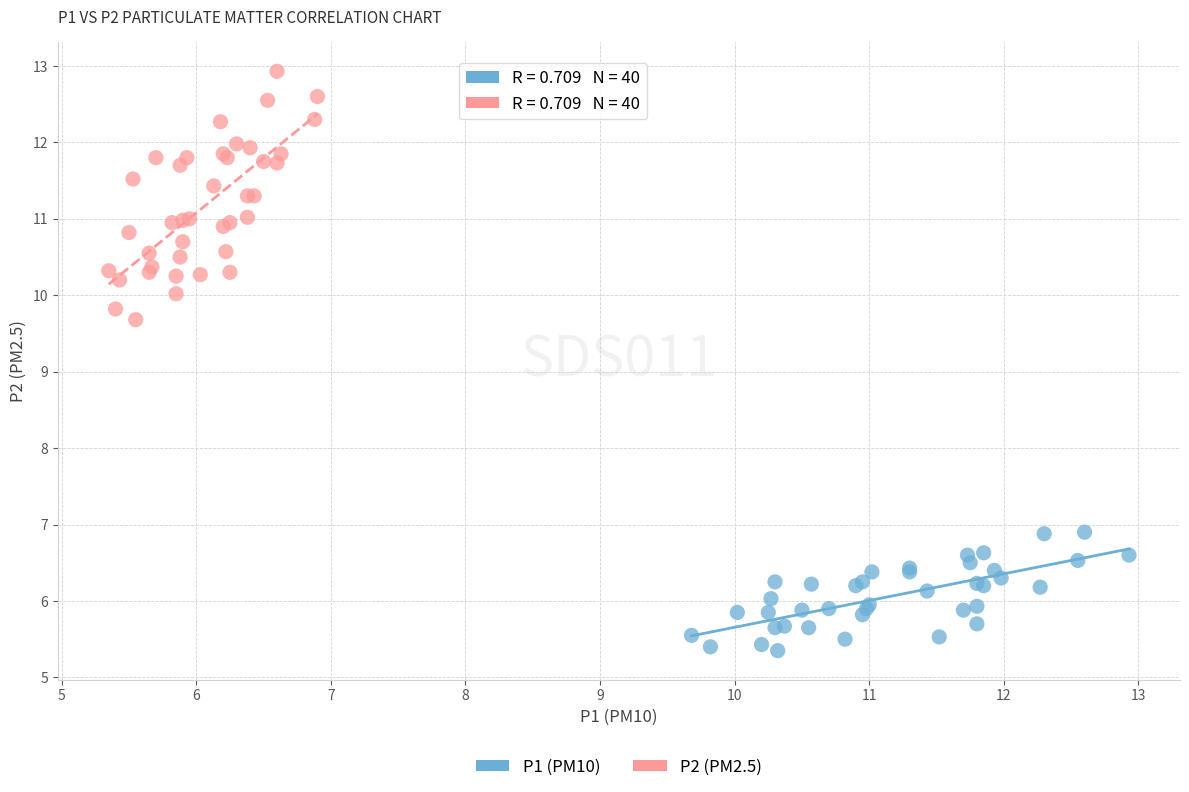

Which series reaches the minimum Y coordinate?

P1 (PM10)